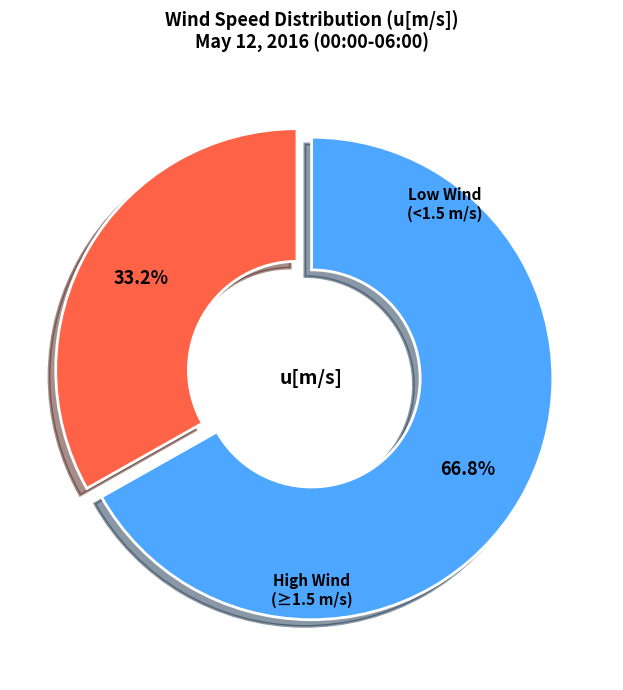

Count the number of slices in the pie.

2